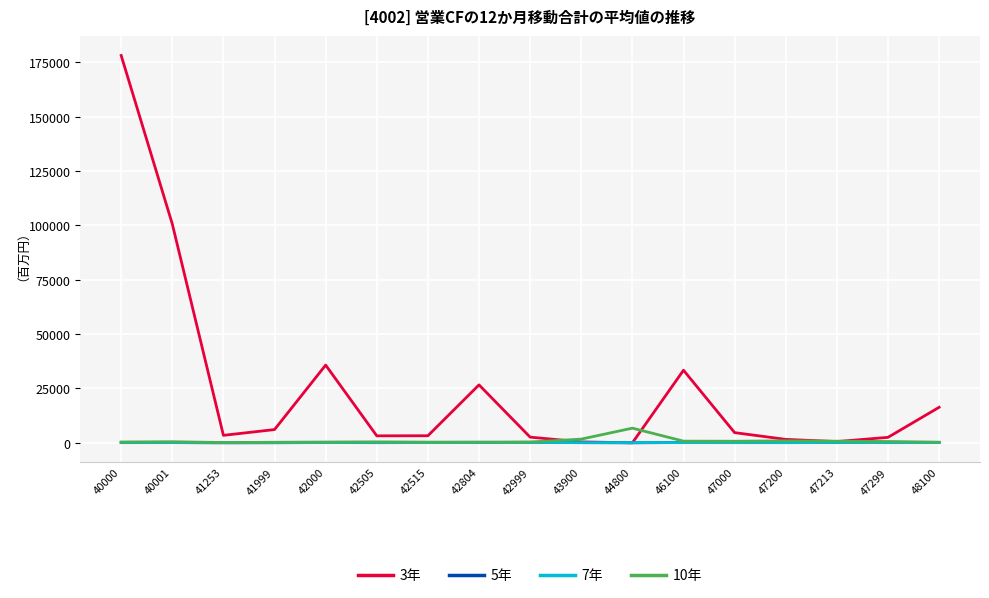

What are all the series names shown in the legend?

3年, 5年, 7年, 10年